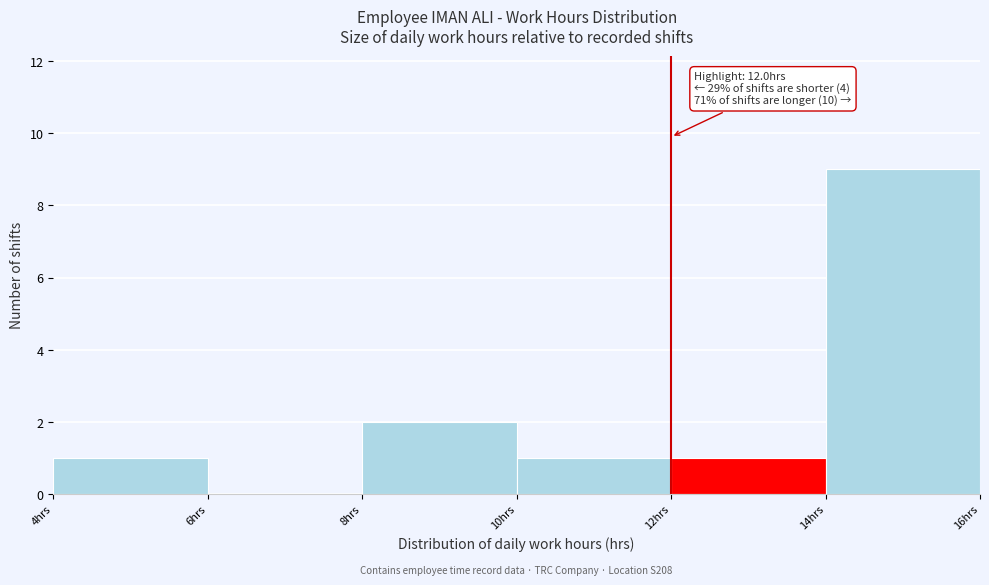

Over which range of the x-axis is the bar tallest?

14 to 16